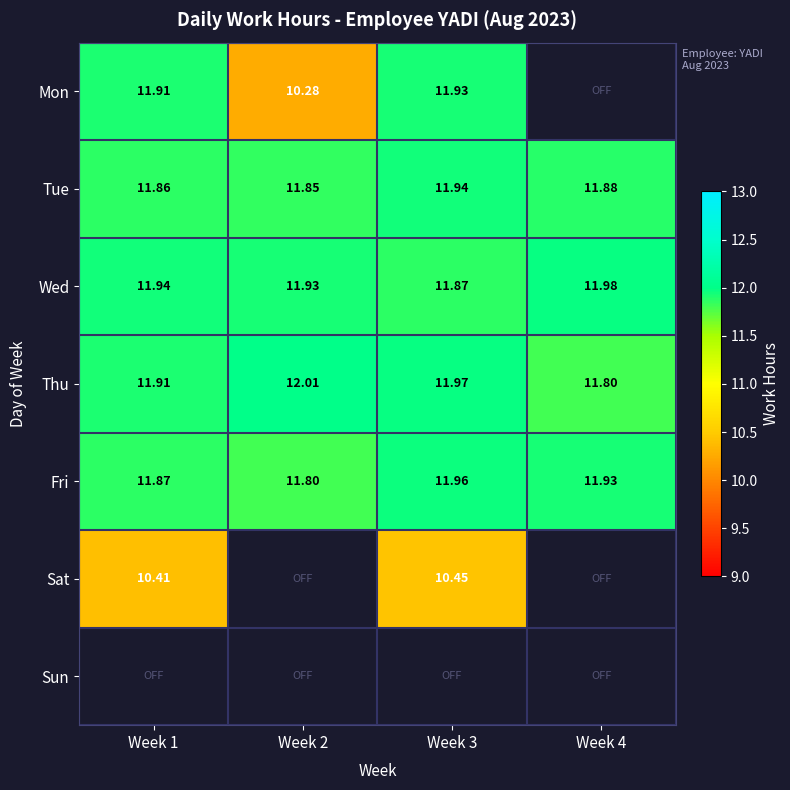

What is the total value across all series at Week 4?

47.6